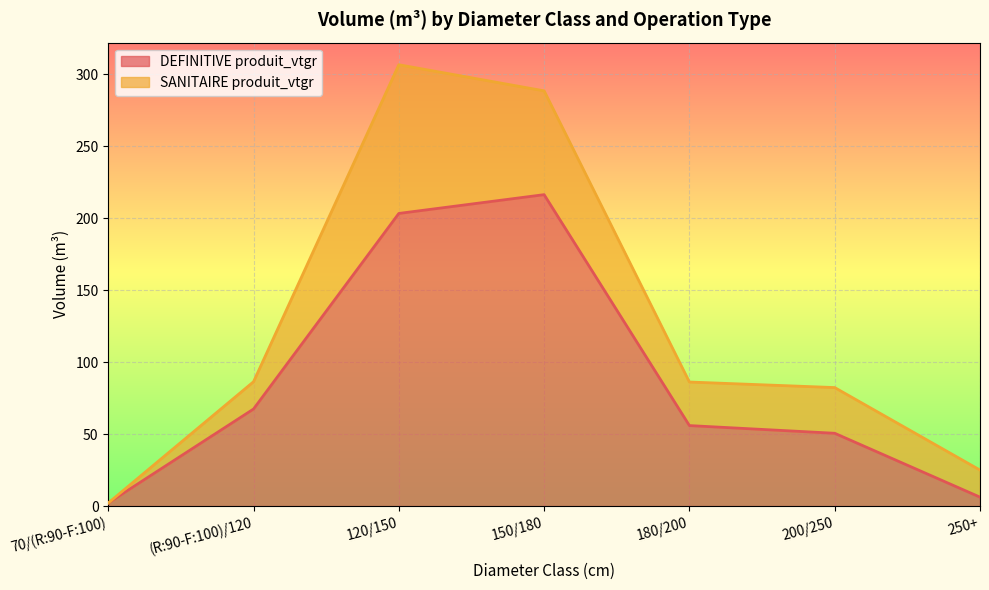

At which category does the chart reach its minimum across all series?

70/(R:90-F:100)